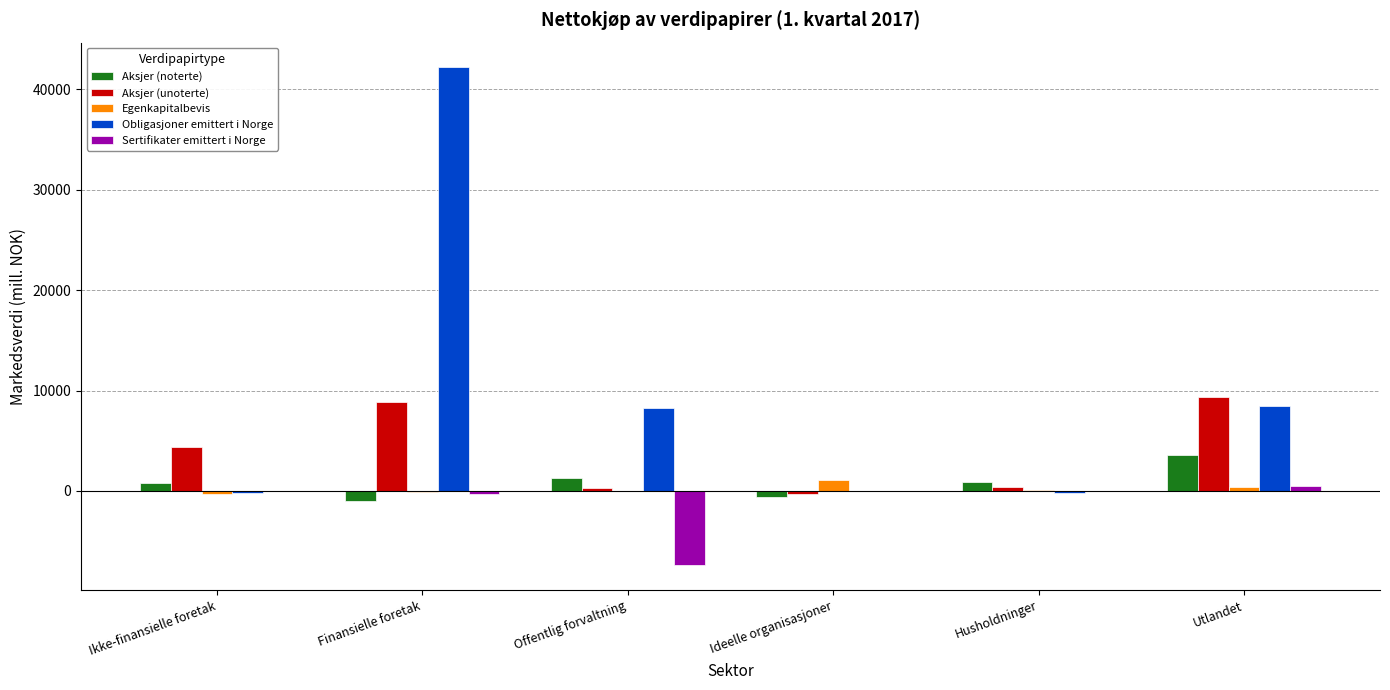

What is the highest value of the Egenkapitalbevis series?

1047